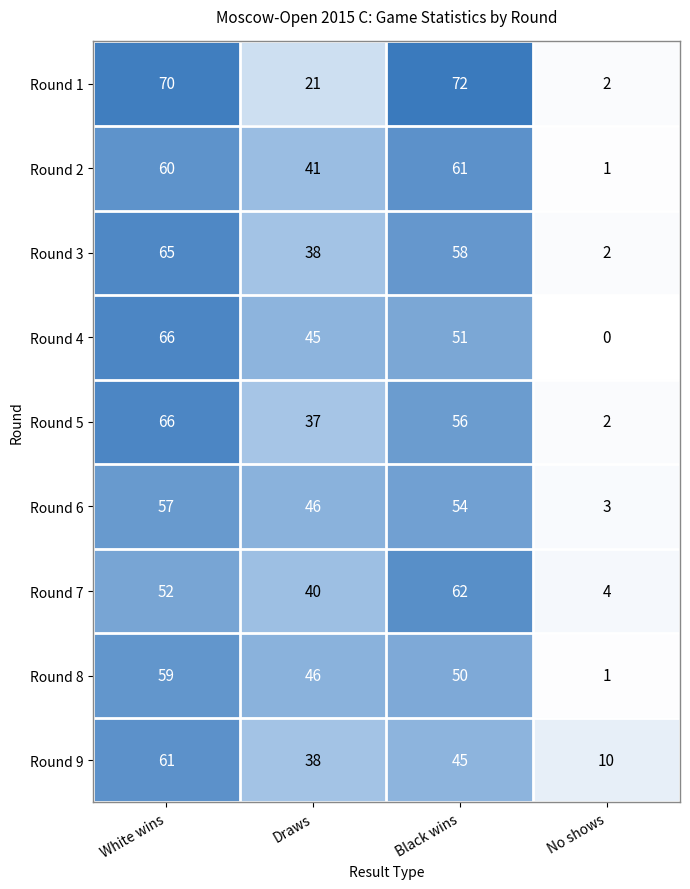

Is it true that Round 9 equals 10 at No shows?

True